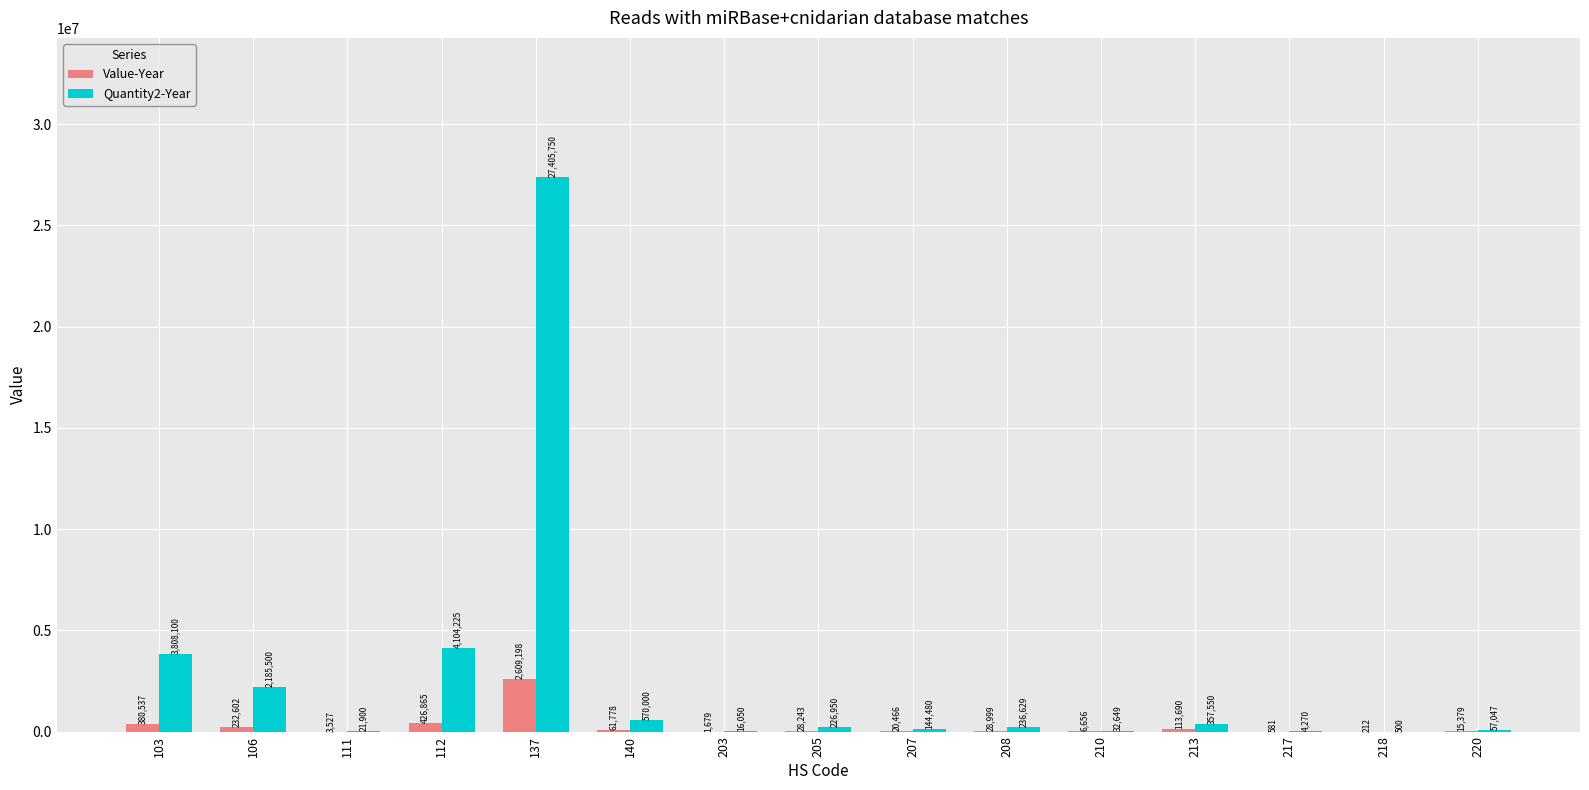

What is the average value of the Value-Year series?

262027